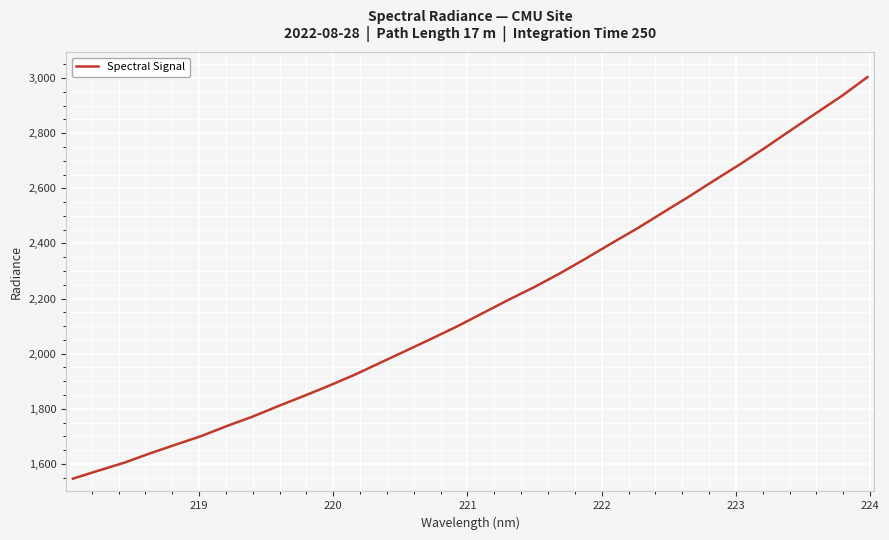

What is the difference between the maximum and minimum values?

1457.1